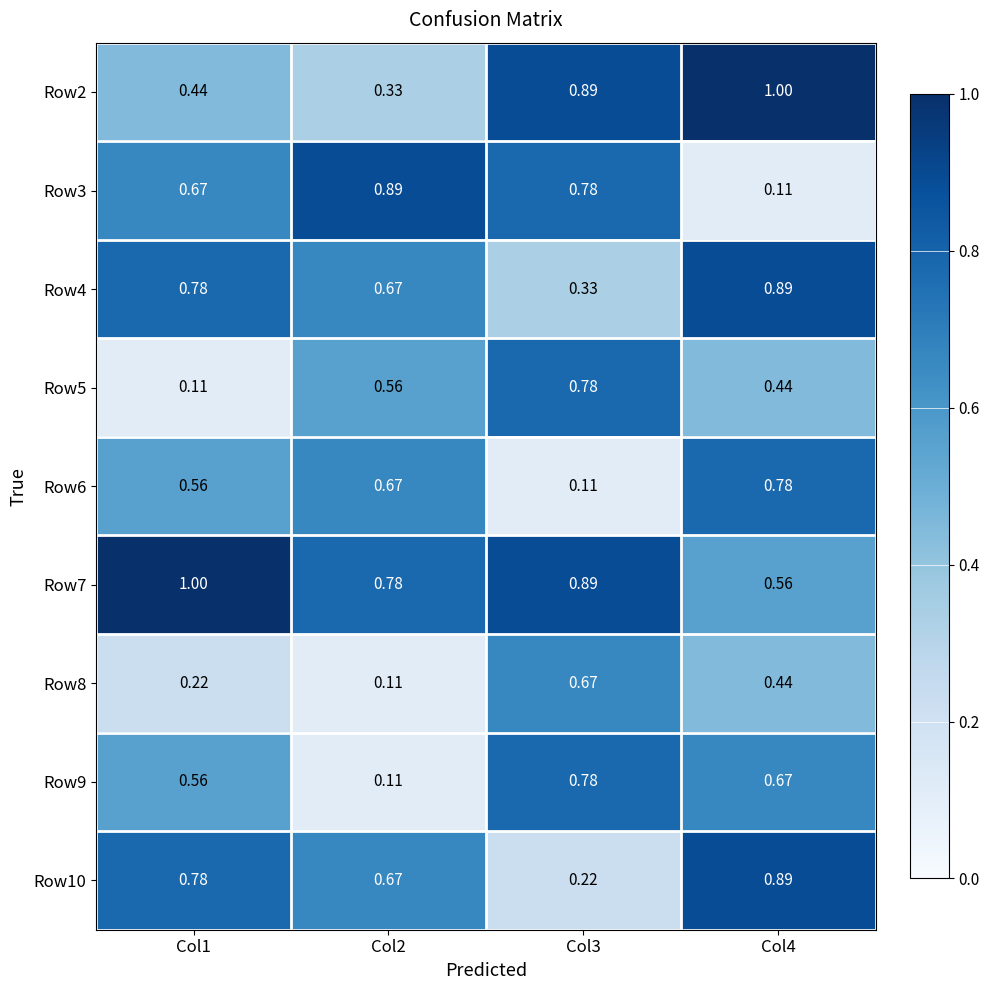

How many distinct data groups are displayed?

9